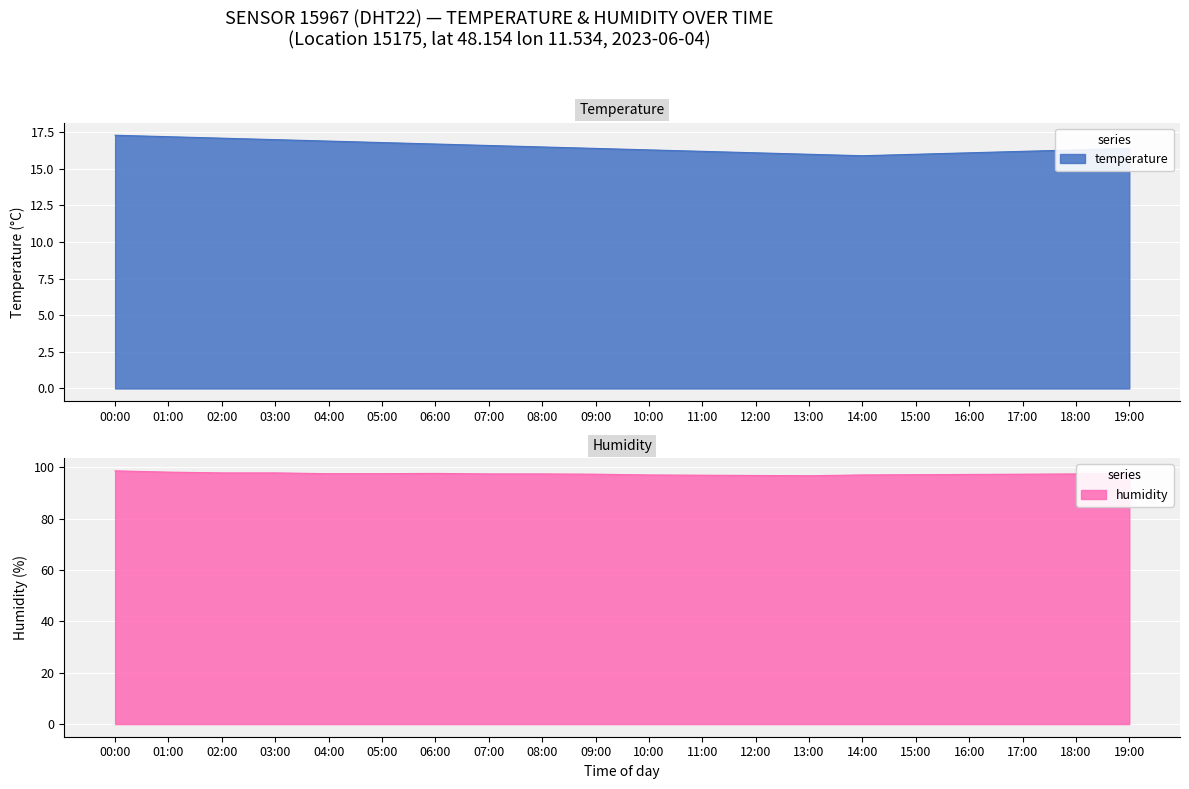

What position from the left is 01:00?

2